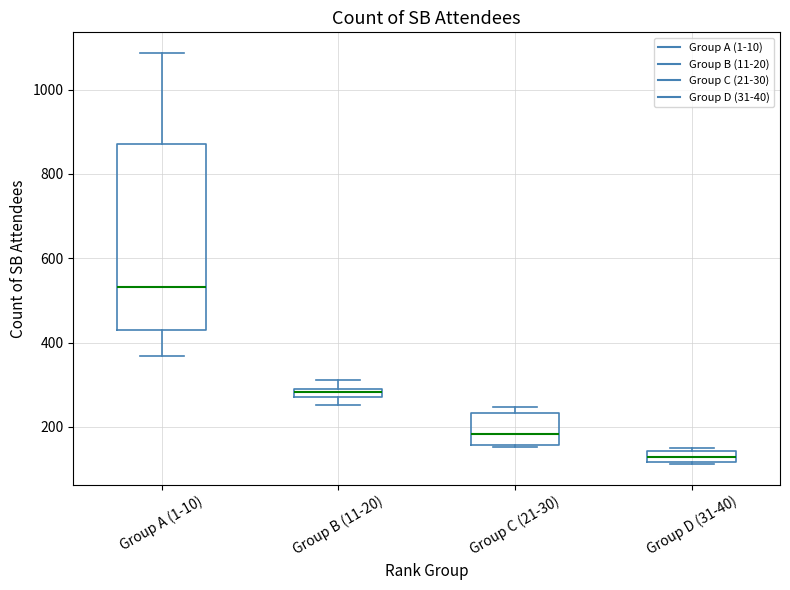

Which box's median line is the highest?

Group A (1-10)